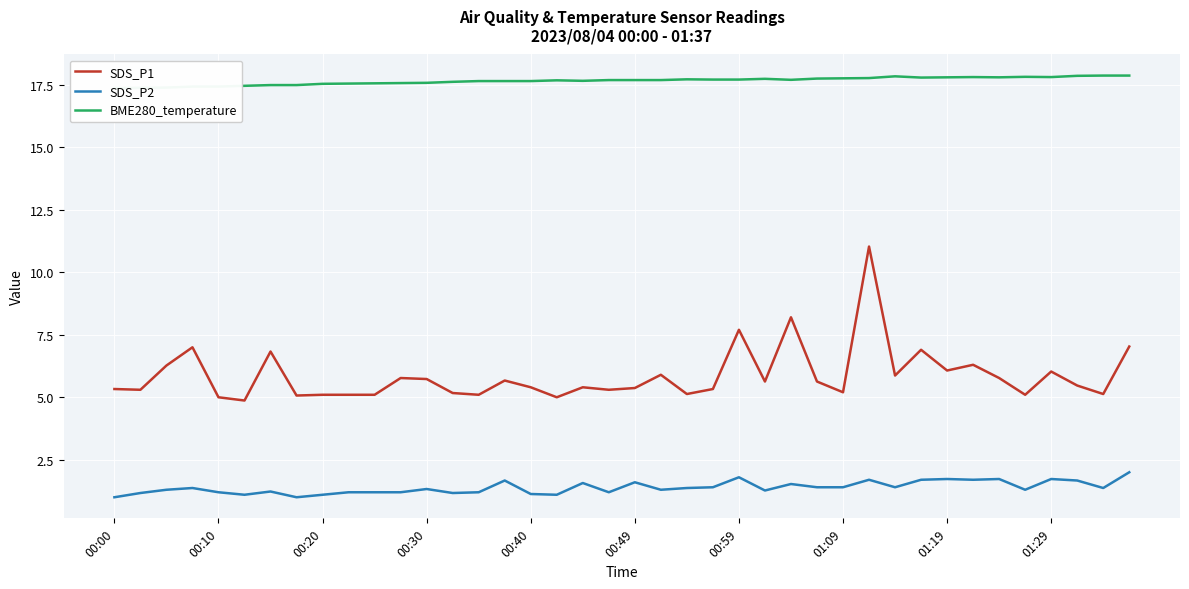

True or false: SDS_P2 and SDS_P1 cross at least once.

False